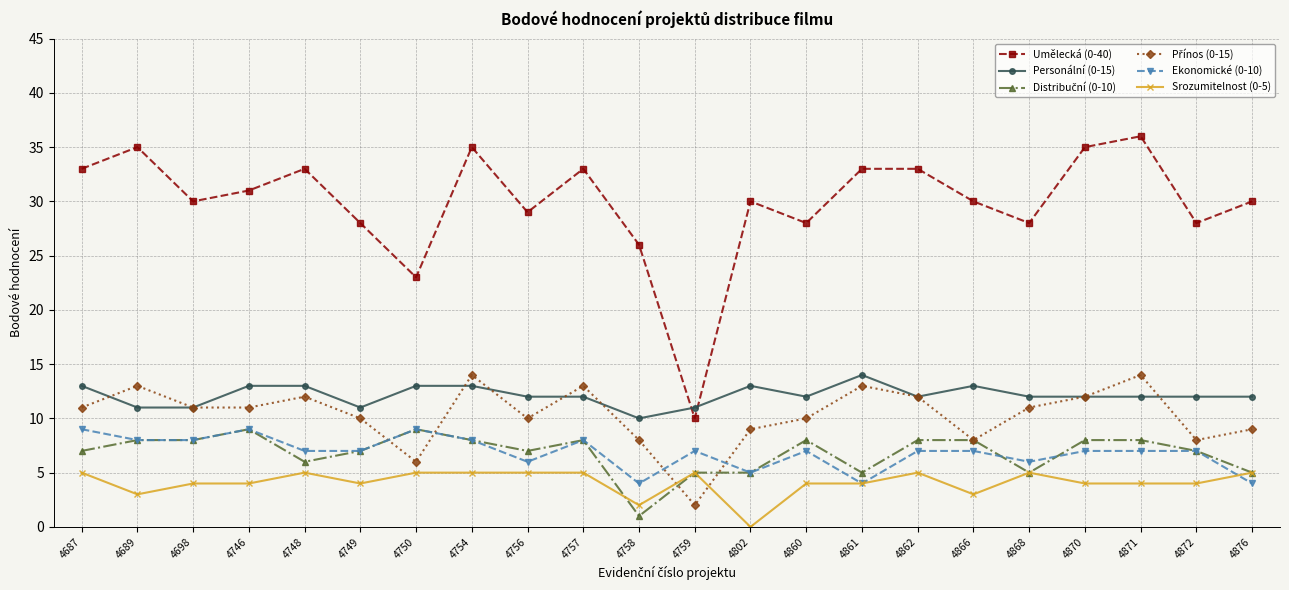

What is the value of the Umělecká (0-40) point at the 3rd from the left?

30